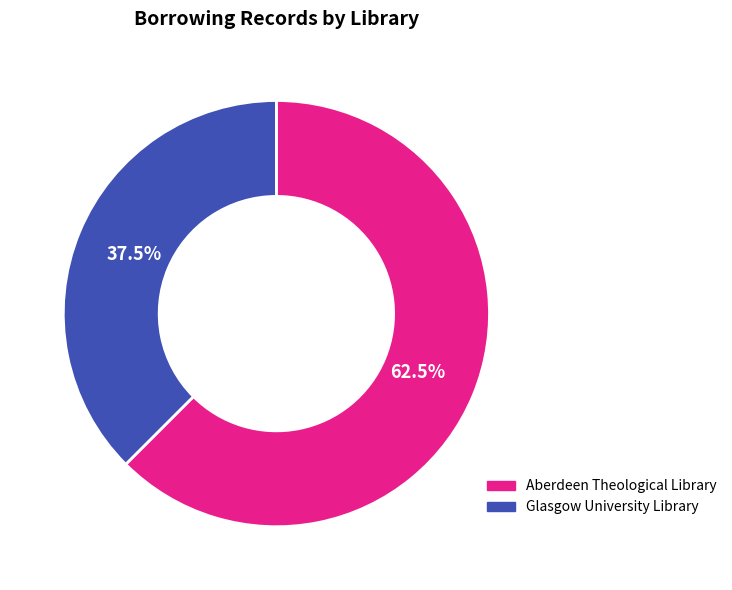

Does Glasgow University Library represent more than half of the total?

No